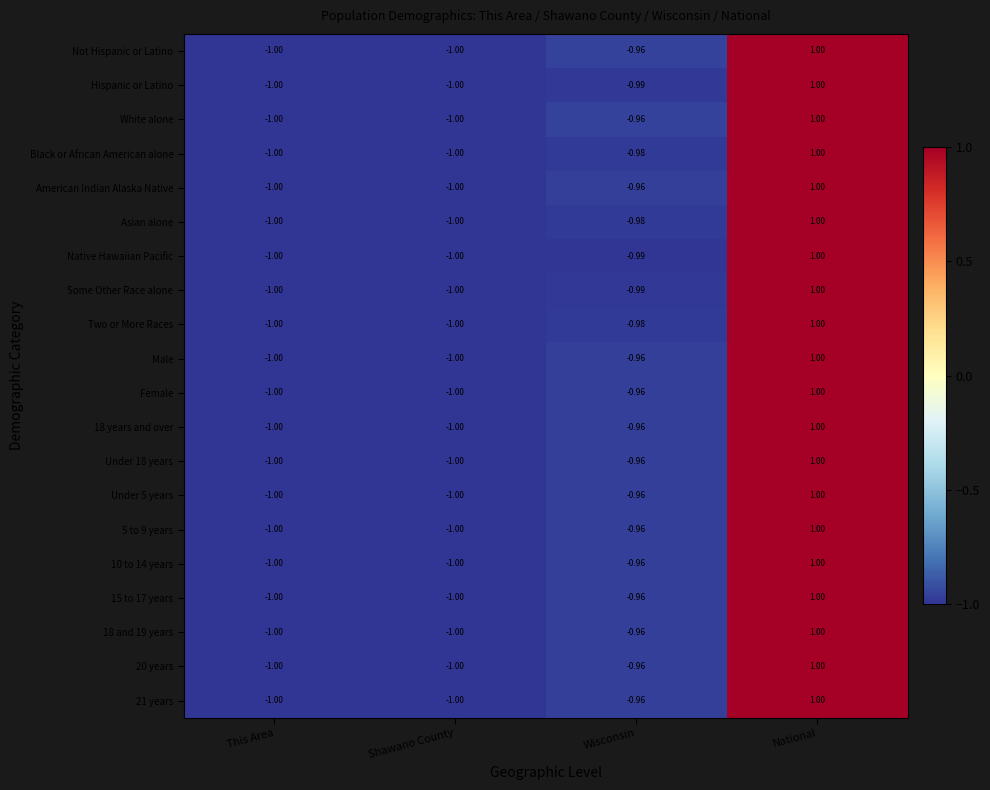

How many values in Some Other Race alone are above zero?

1